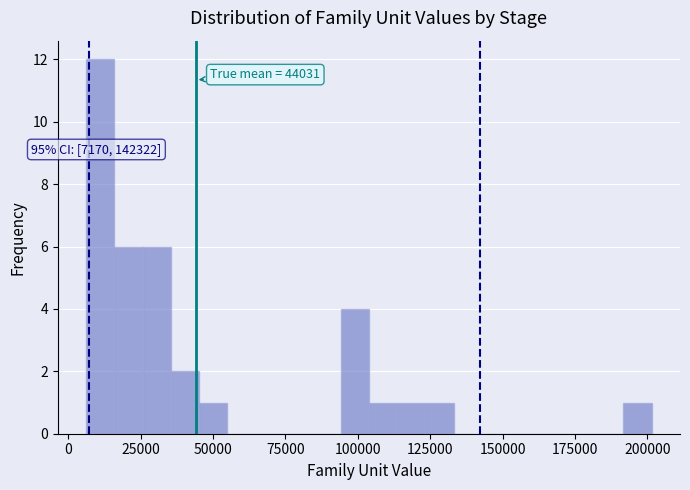

Read against the x-axis, roughly where is the centre of the tallest bar?

10000